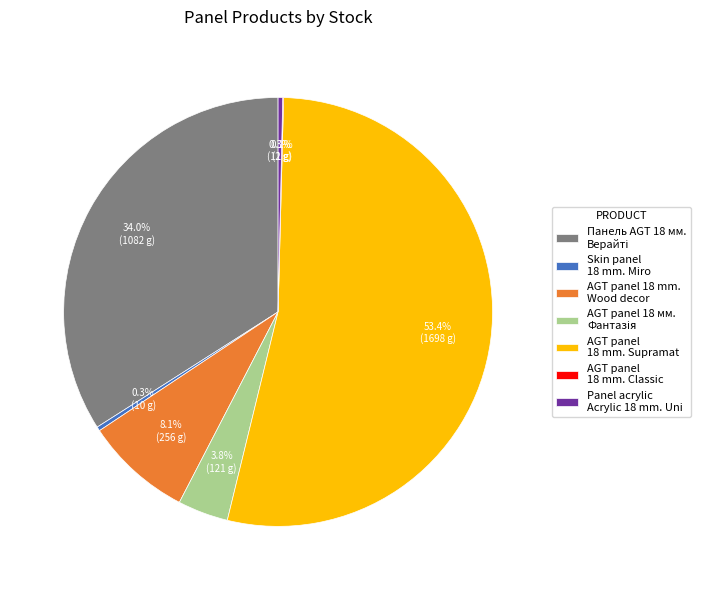

To the nearest percent, what is the difference between the largest and smallest slice percentages?

53%